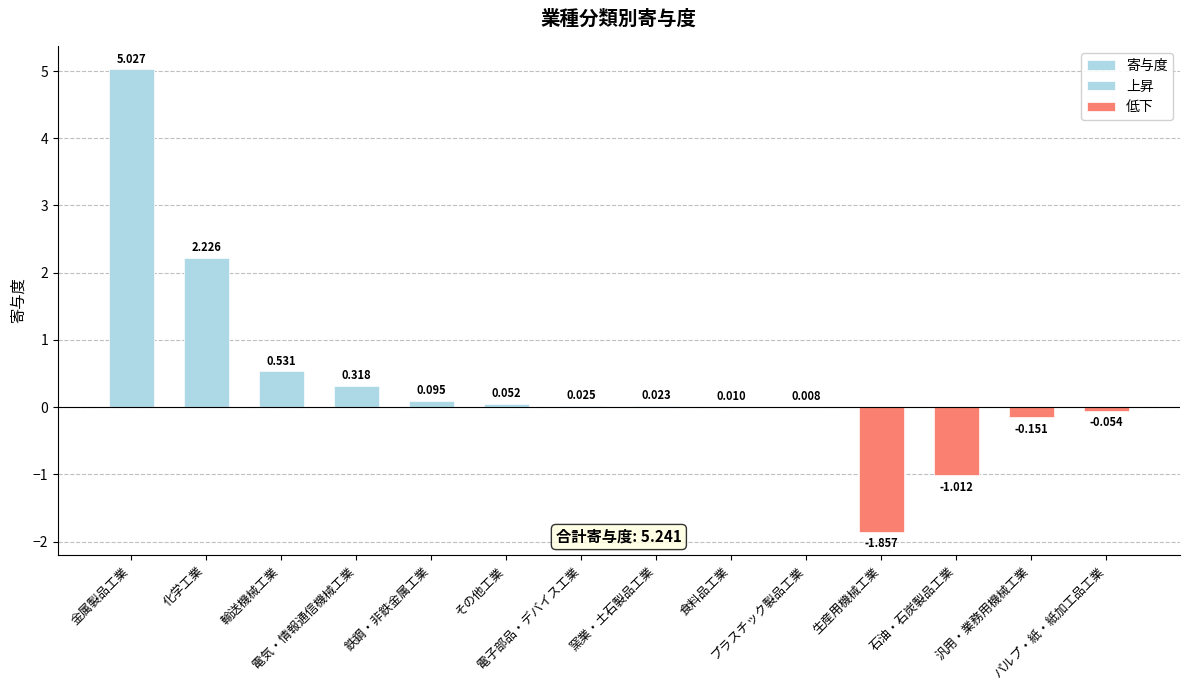

What is the total value across all series at パルプ・紙・紙加工品工業?

-0.1